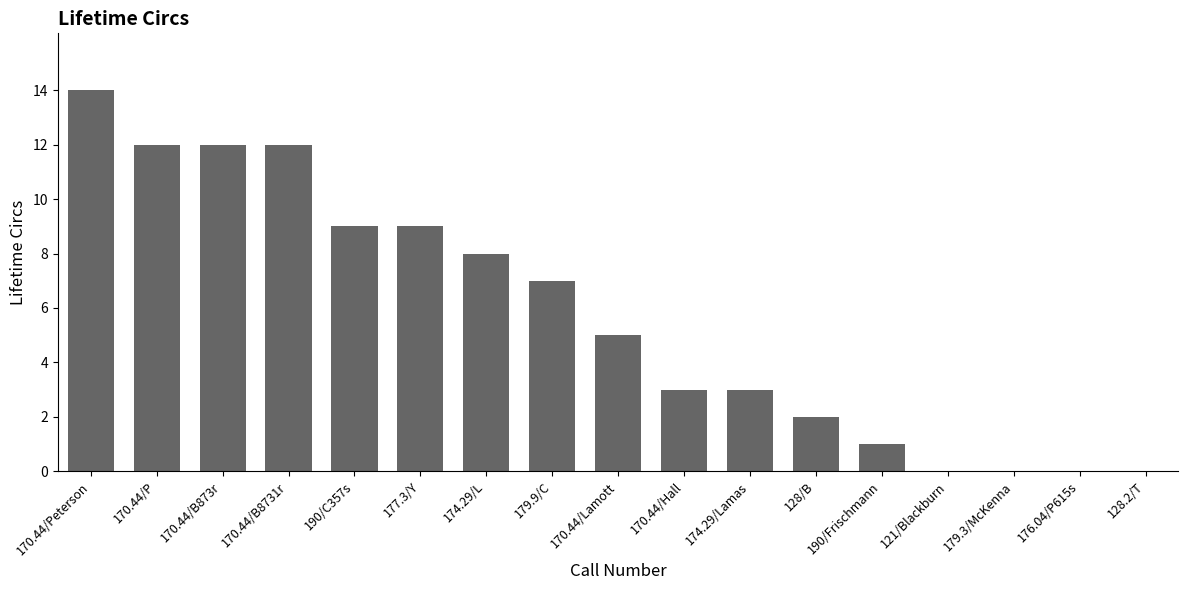

Approximately how many times larger is the value at 170.44/B8731r compared to 174.29/L?

1.5